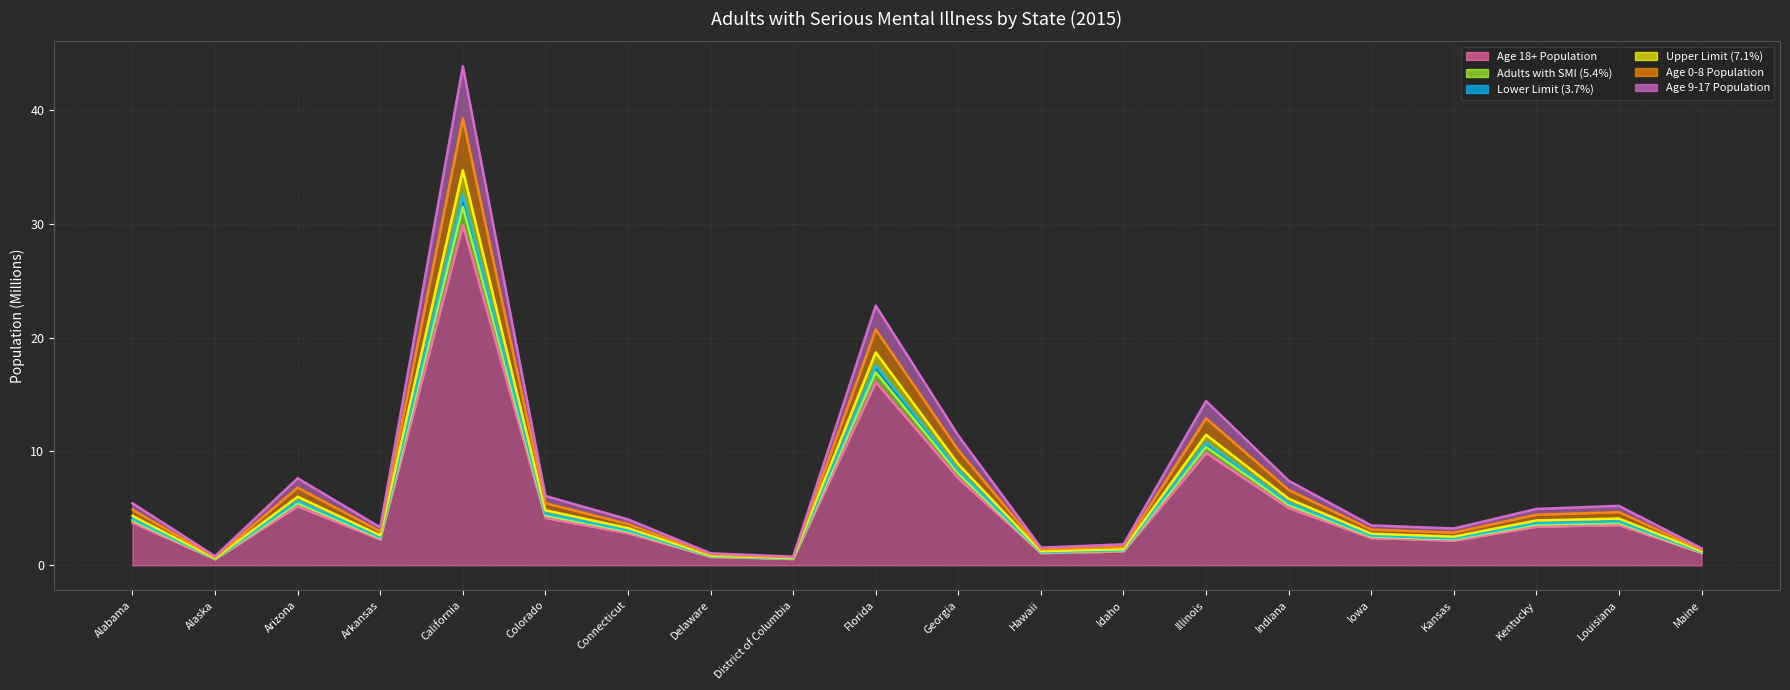

Is the value of Lower Limit (3.7%) at Florida greater than the value of Age 18+ Population at Louisiana?

Yes